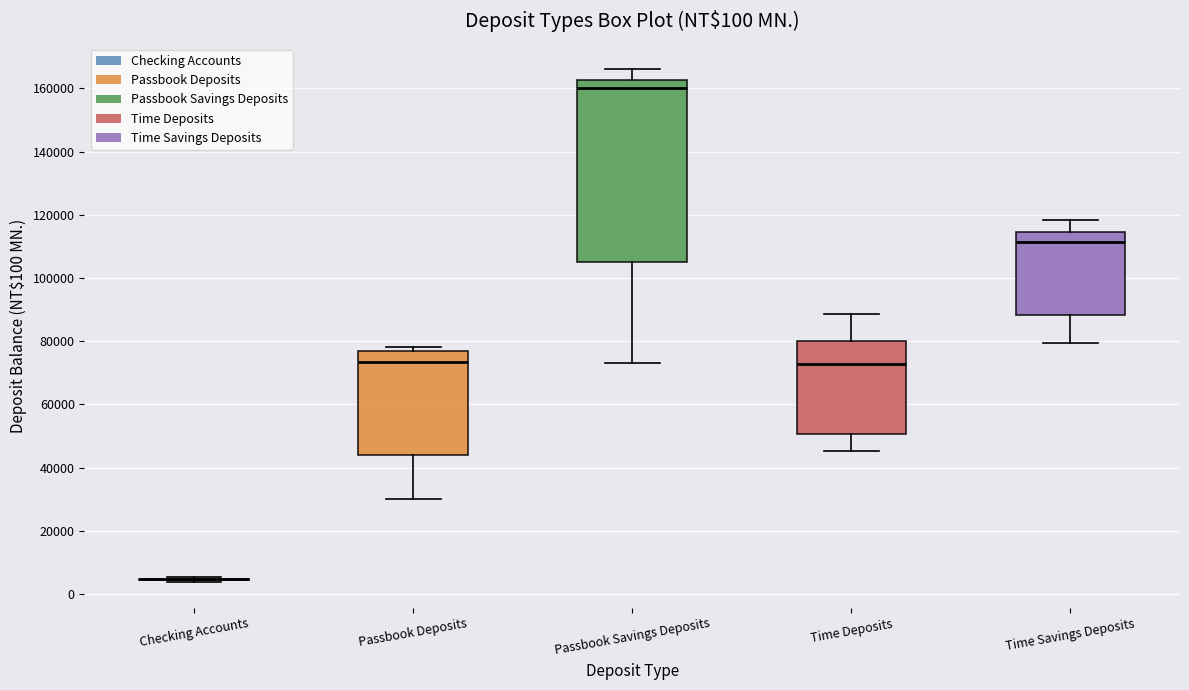

Comparing the boxes themselves (not the whiskers), which one is the tallest?

Passbook Savings Deposits